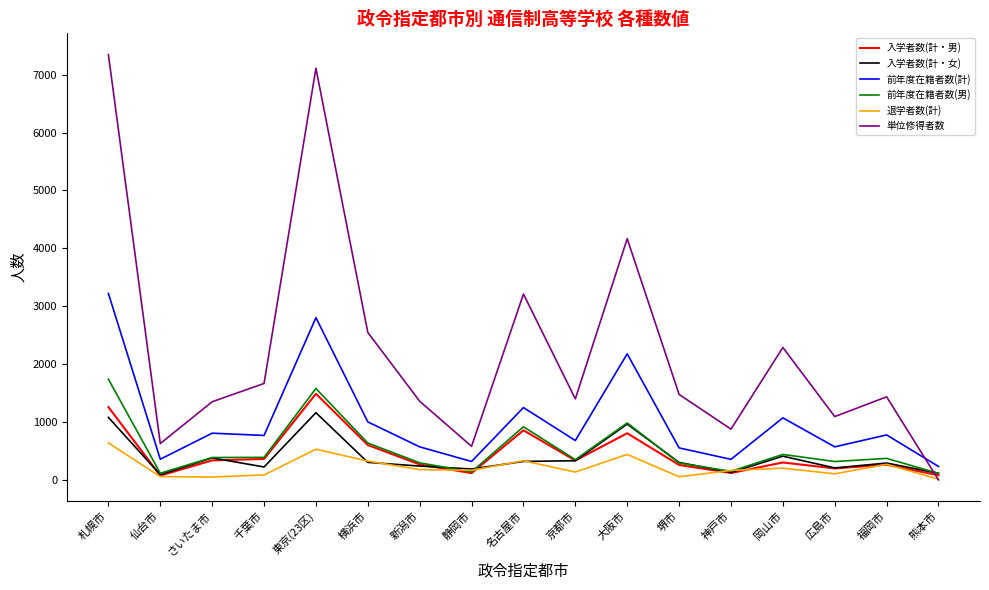

Which series has the largest total across all categories?

単位修得者数